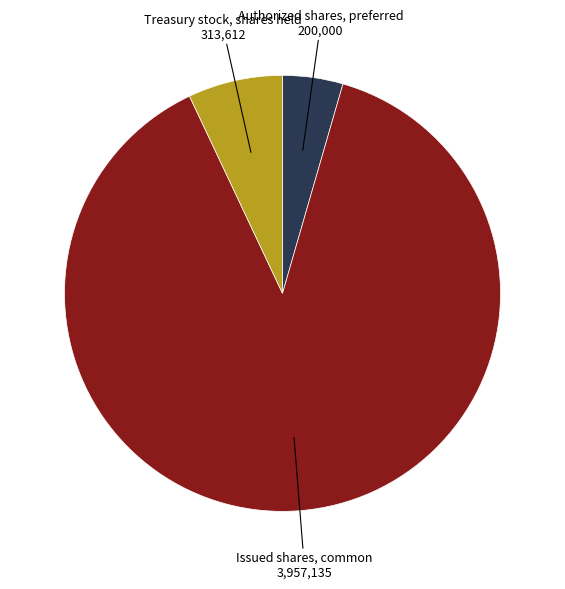

Is it true that Authorized shares, preferred is 13% of the pie?

False